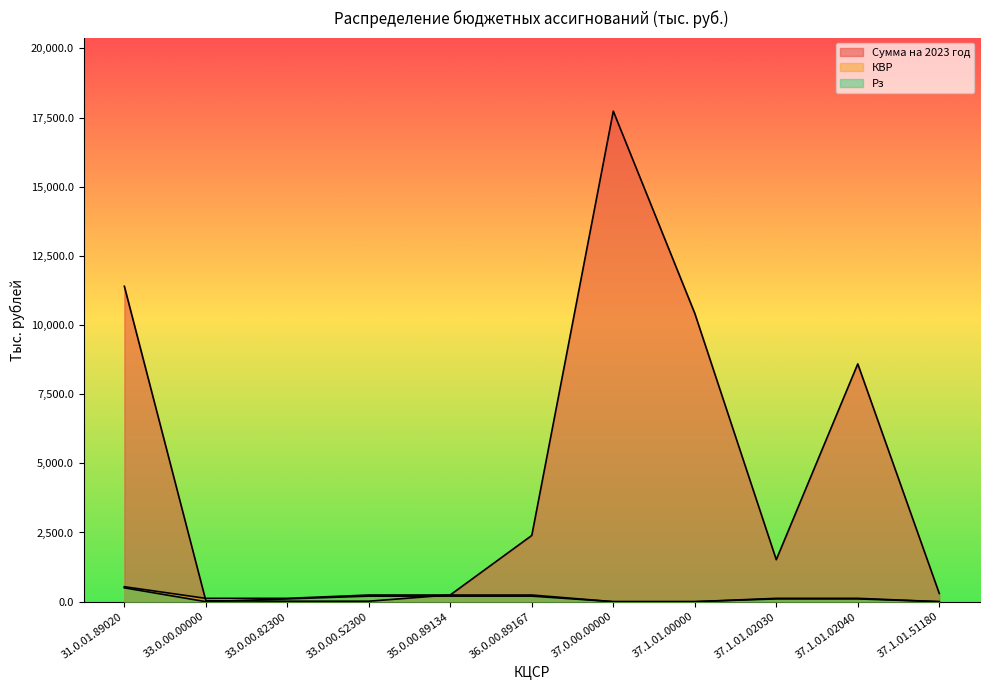

Reading right to left, extract all data points from this chart.

Сумма на 2023 год: 37.1.01.51180=297.3	37.1.01.02040=8594.6	37.1.01.02030=1516.6	37.1.01.00000=10421.3	37.0.00.00000=17729.1	36.0.00.89167=2394.0	35.0.00.89134=243.9	33.0.00.S2300=16.4	33.0.00.82300=16.4	33.0.00.00000=32.8	31.0.01.89020=11400.7
КВР: 37.1.01.51180=0.0	37.1.01.02040=120.0	37.1.01.02030=120.0	37.1.01.00000=0.0	37.0.00.00000=0.0	36.0.00.89167=240.0	35.0.00.89134=240.0	33.0.00.S2300=240.0	33.0.00.82300=120.0	33.0.00.00000=120.0	31.0.01.89020=540.0
Рз: 37.1.01.51180=0.0	37.1.01.02040=100.0	37.1.01.02030=100.0	37.1.01.00000=0.0	37.0.00.00000=0.0	36.0.00.89167=200.0	35.0.00.89134=200.0	33.0.00.S2300=200.0	33.0.00.82300=100.0	33.0.00.00000=0.0	31.0.01.89020=500.0